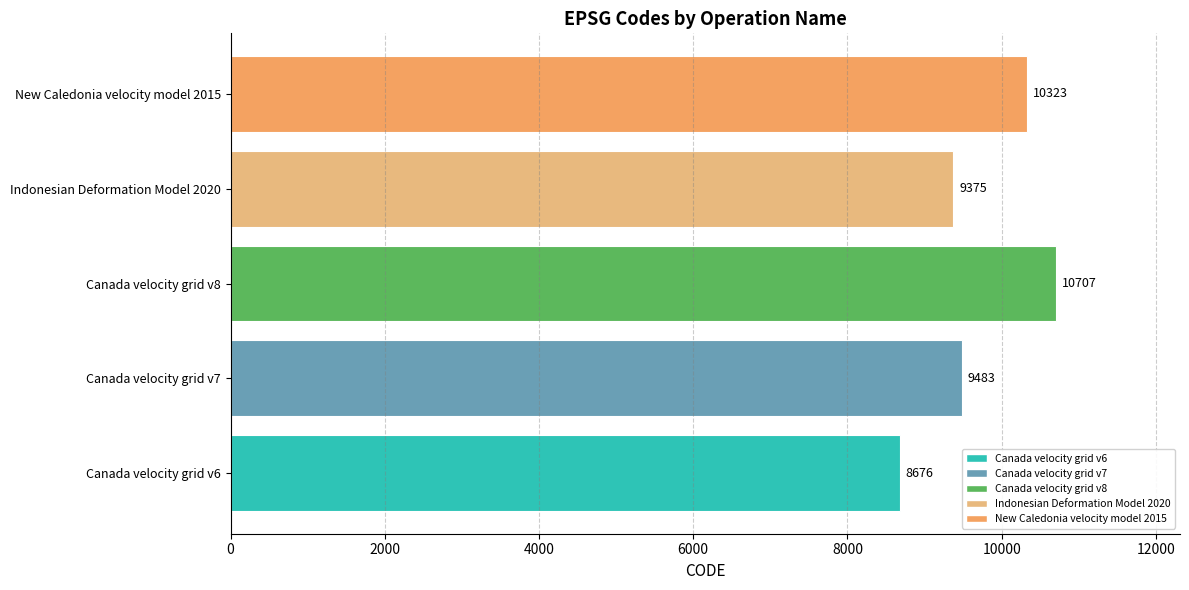

What is the value of the 4th bar from the left?

9375